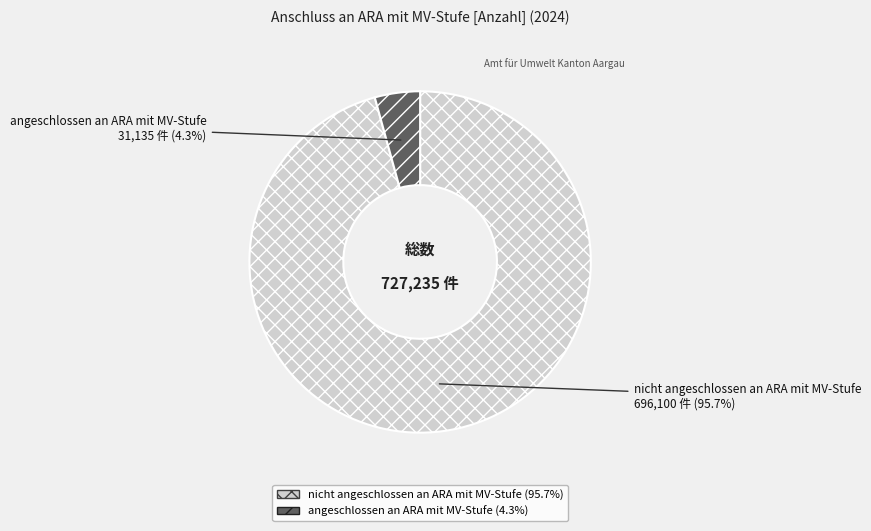

What is the smallest slice in the pie chart?

angeschlossen an ARA mit MV-Stufe